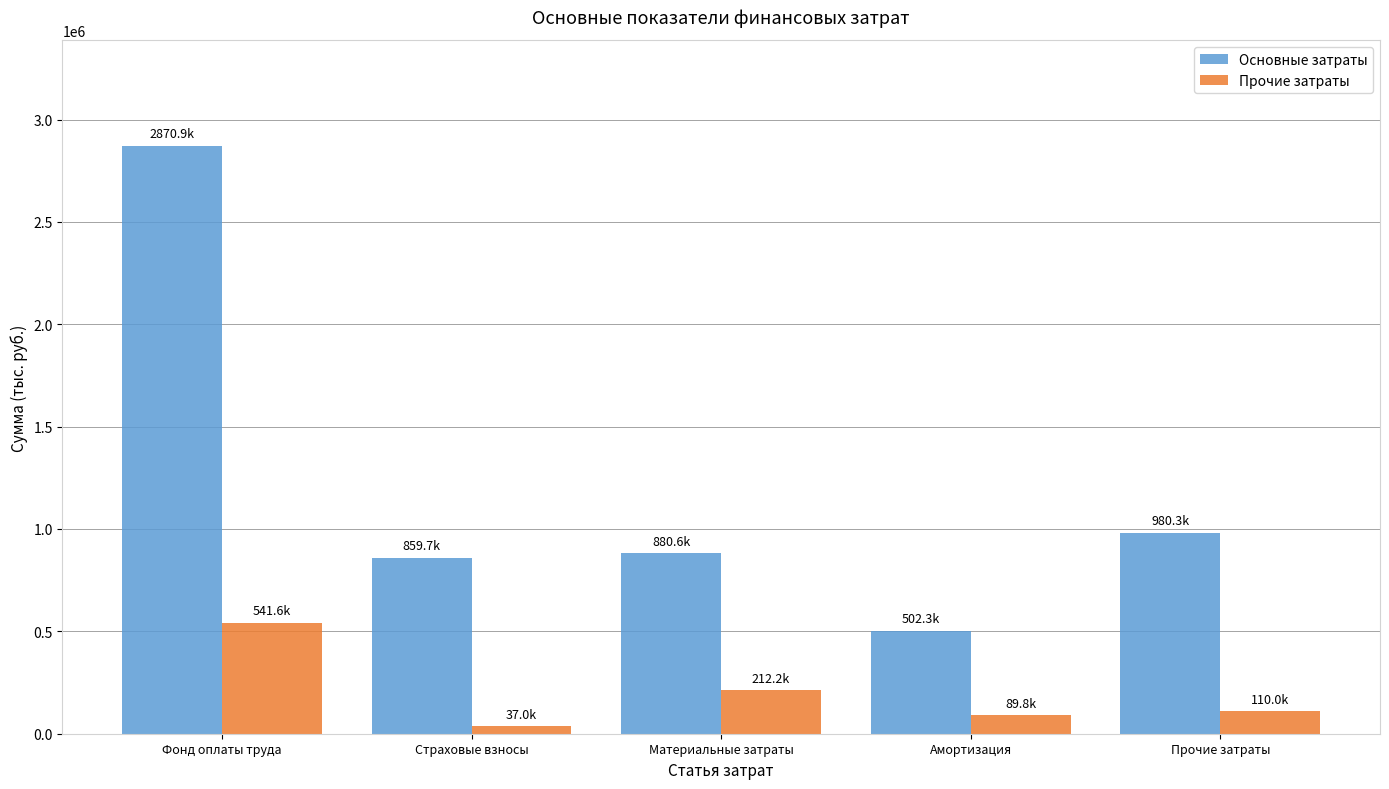

Which series has the widest spread of values?

Основные затраты